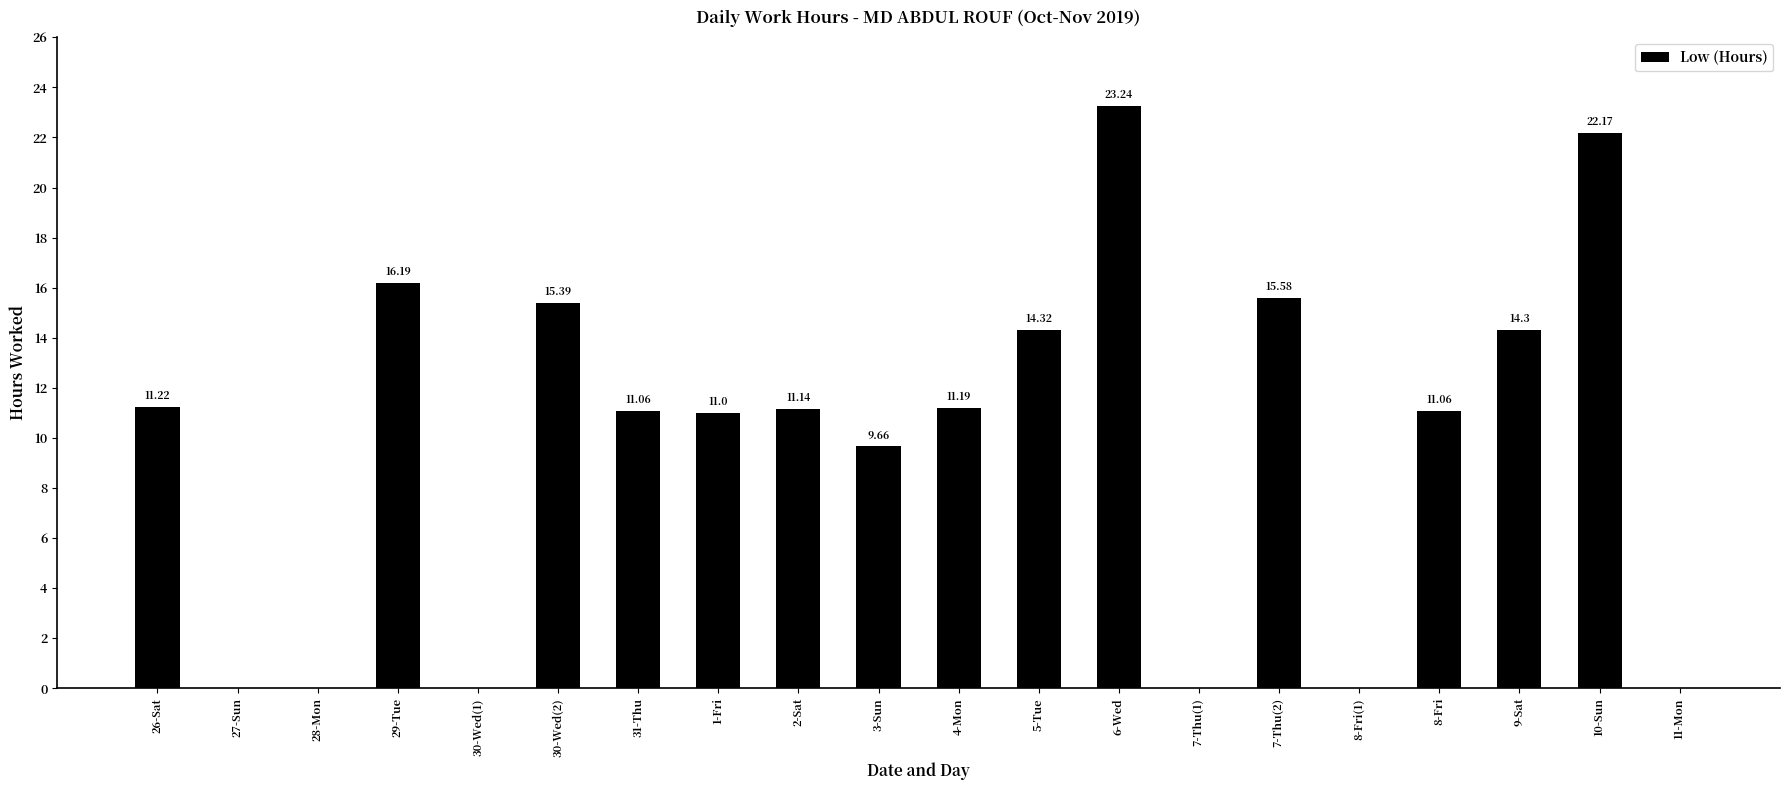

At which label is the value closest to 11?

1-Fri